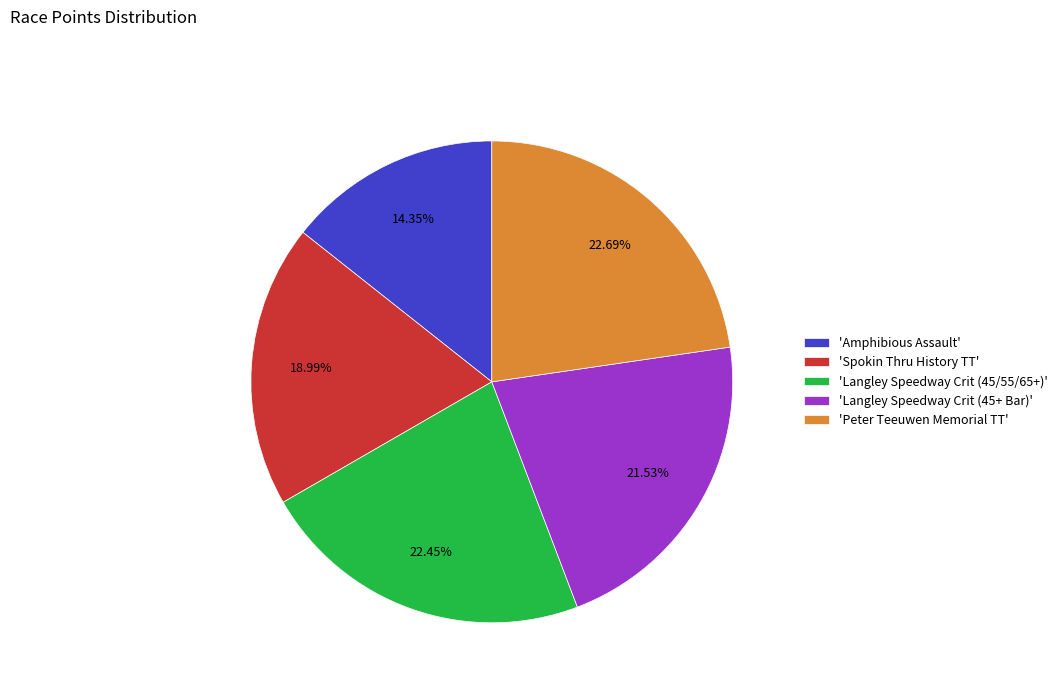

What is the smallest slice in the pie chart?

'Amphibious Assault'